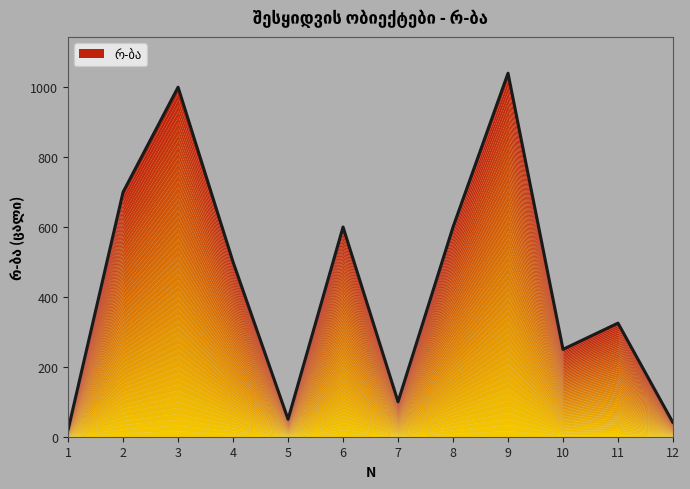

Rank the categories by value from lowest to highest.

1, 12, 5, 7, 10, 11, 4, 6, 8, 2, 3, 9